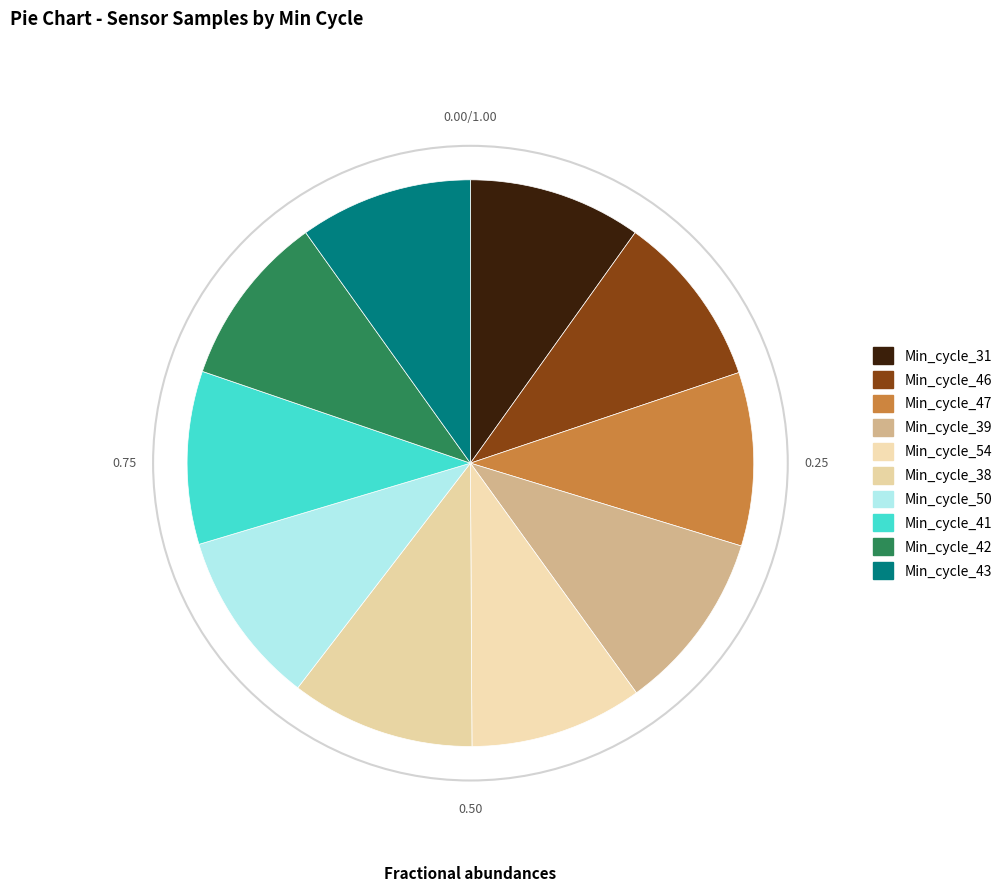

How many slices are in this pie chart?

10